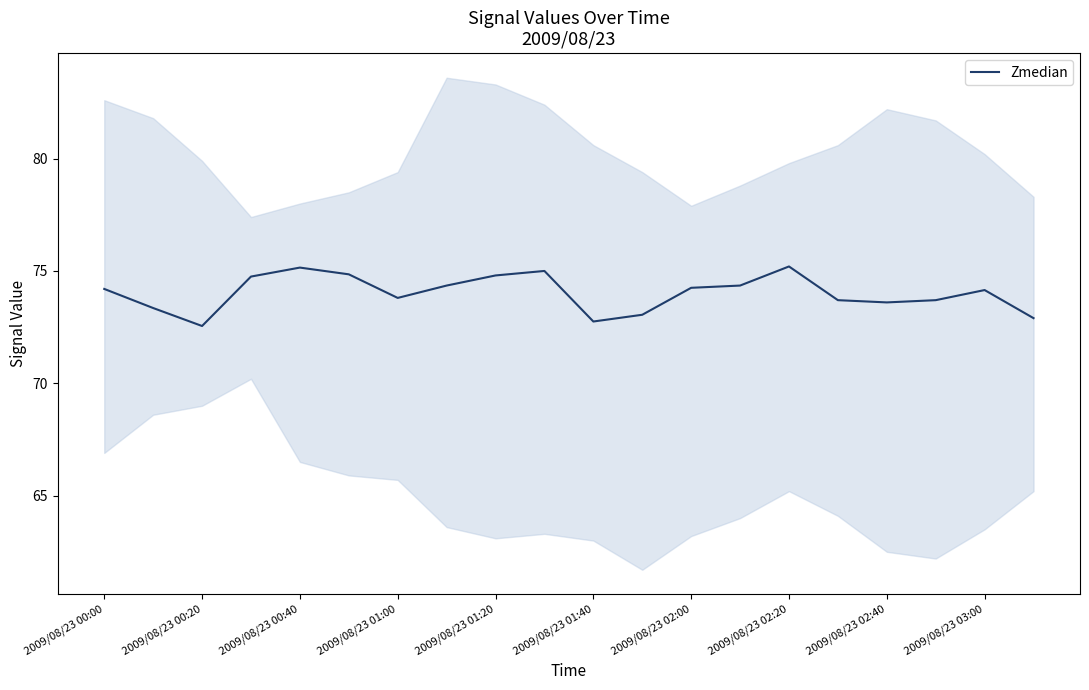

How many interior local peaks (higher than both neighbors) does the data have?

4